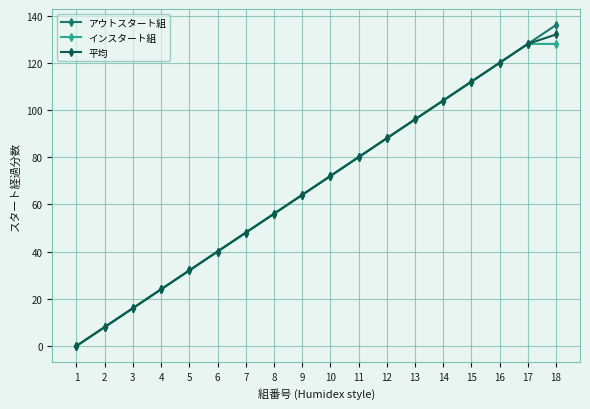

Reading left to right, transcribe all the data shown in this chart.

アウトスタート組: 0	8	16	24	32	40	48	56	64	72	80	88	96	104	112	120	128	136
インスタート組: 0	8	16	24	32	40	48	56	64	72	80	88	96	104	112	120	128	128
平均: 0	8	16	24	32	40	48	56	64	72	80	88	96	104	112	120	128	132